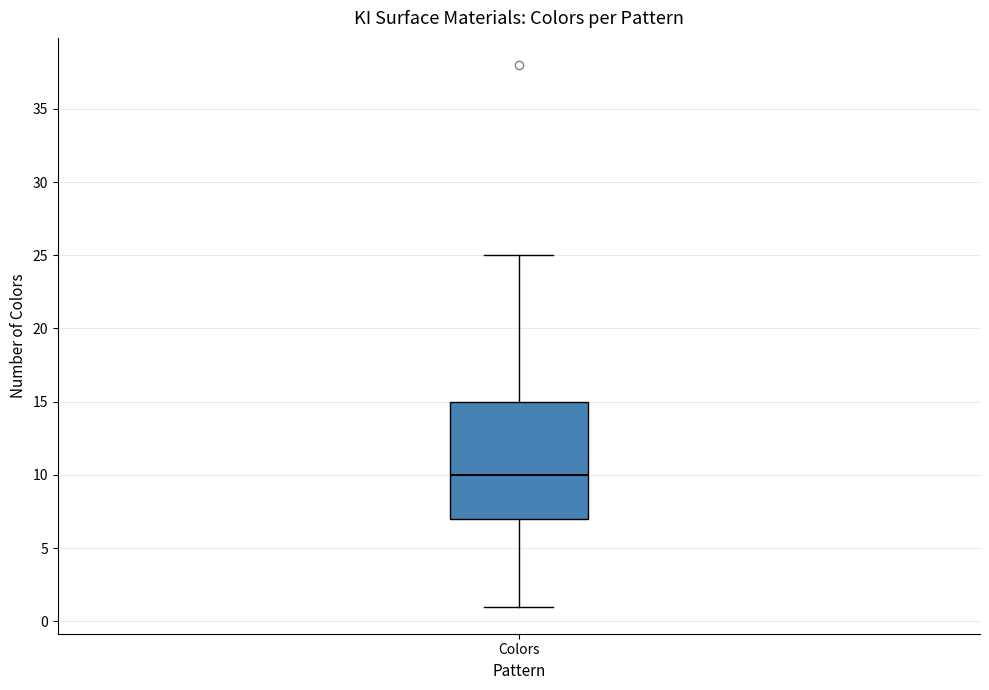

Where does the median line of the box for Colors sit on the y-axis? The values are not printed on the chart, so give them approximately, as read against the axis.

10